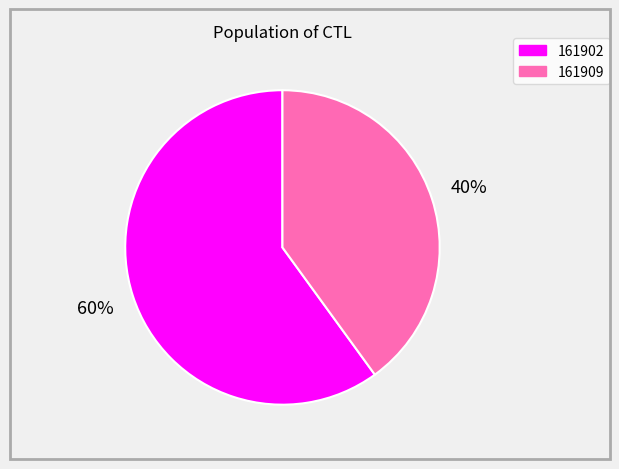

Between 161909 and 161902, which is larger?

161902